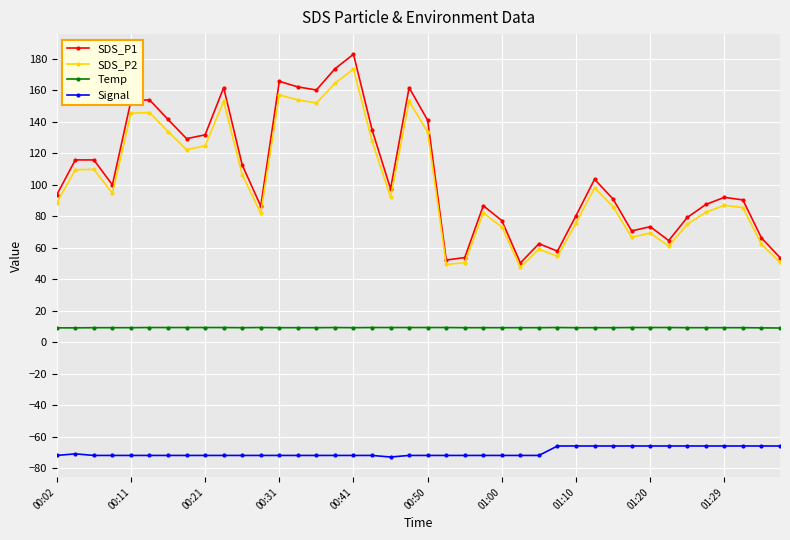

How many interior local peaks does the SDS_P2 series have?

11